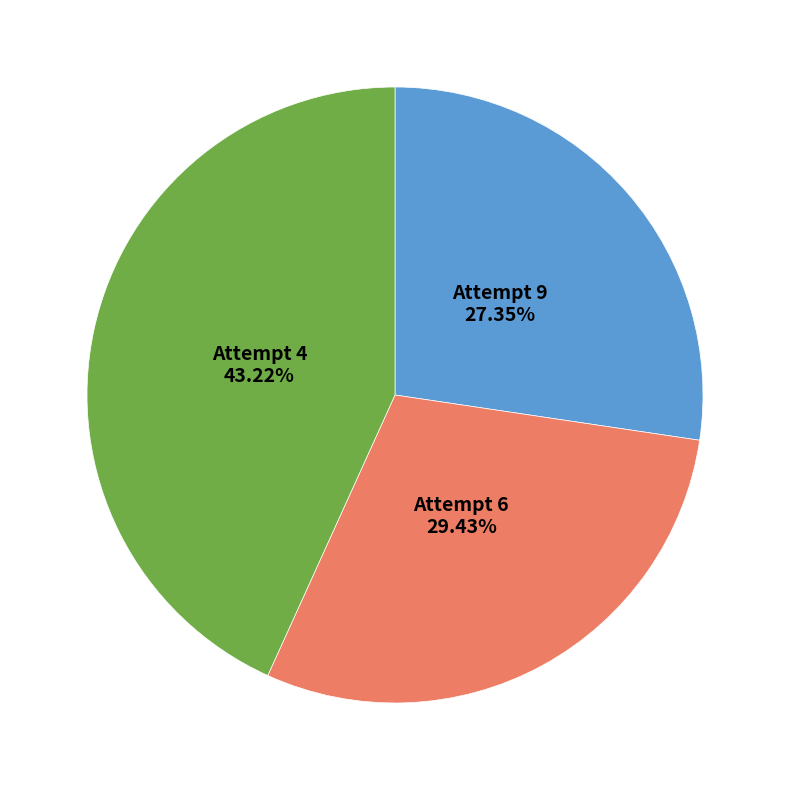

Count the number of slices in the pie.

3